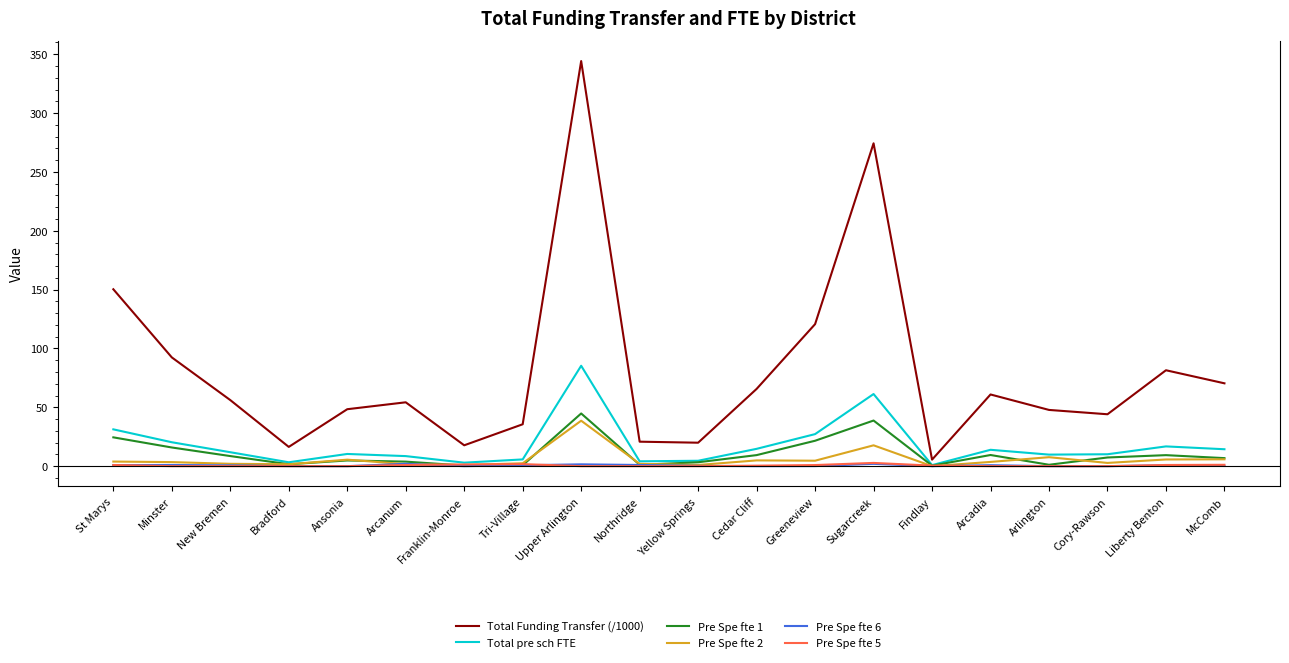

Which series has the largest total across all categories?

Total Funding Transfer (/1000)